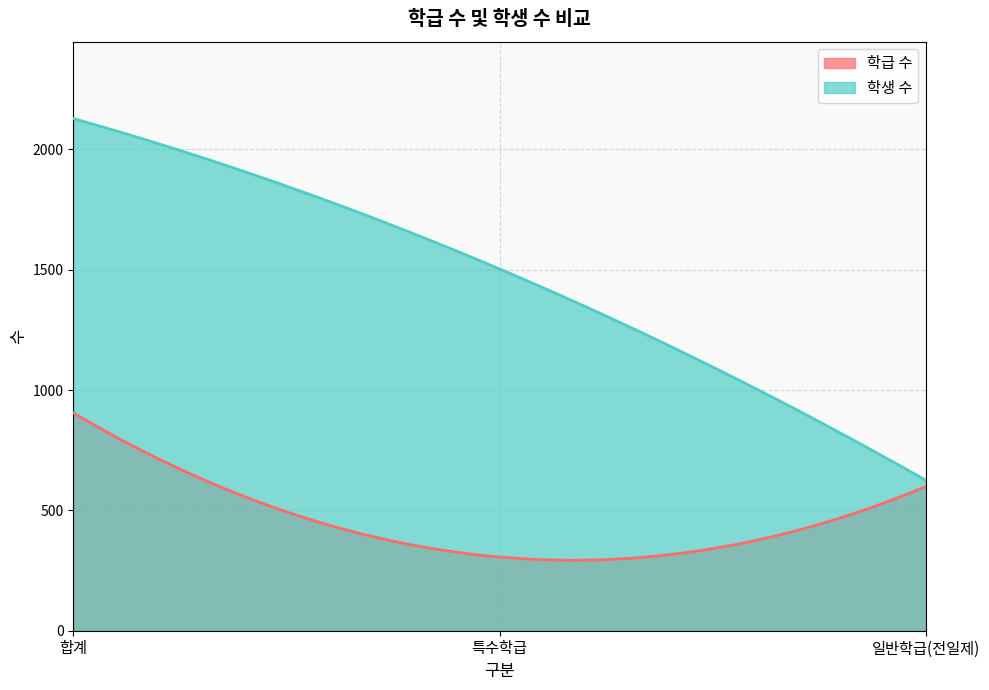

The value of 학생 수 at 특수학급 is 1503. True or false?

True